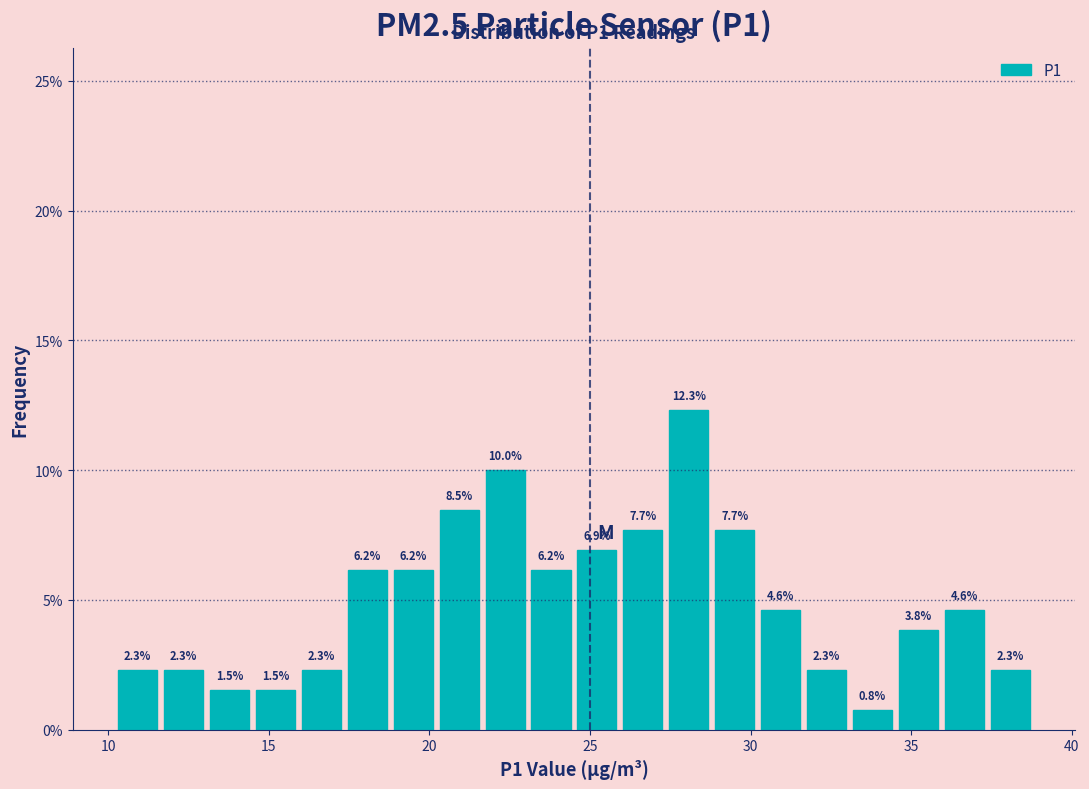

Read against the x-axis, roughly where is the centre of the tallest bar?

28.0